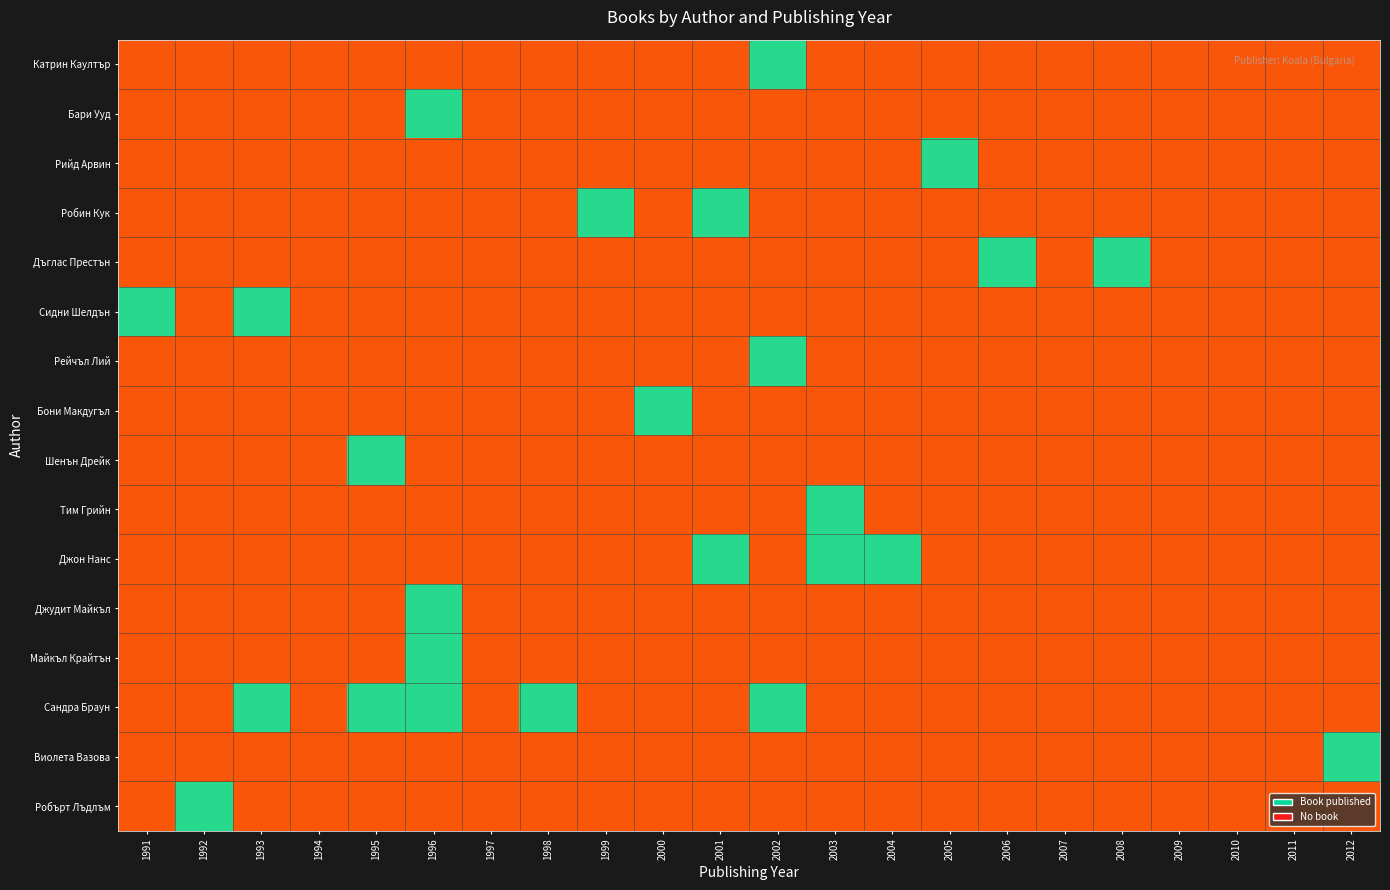

At 2009, list the series in order from smallest to largest.

Робърт Лъдлъм, Виолета Вазова, Сандра Браун, Майкъл Крайтън, Джудит Майкъл, Джон Нанс, Тим Грийн, Шенън Дрейк, Бони Макдугъл, Рейчъл Лий, Сидни Шелдън, Дъглас Престън, Робин Кук, Рийд Арвин, Бари Ууд, Катрин Каултър